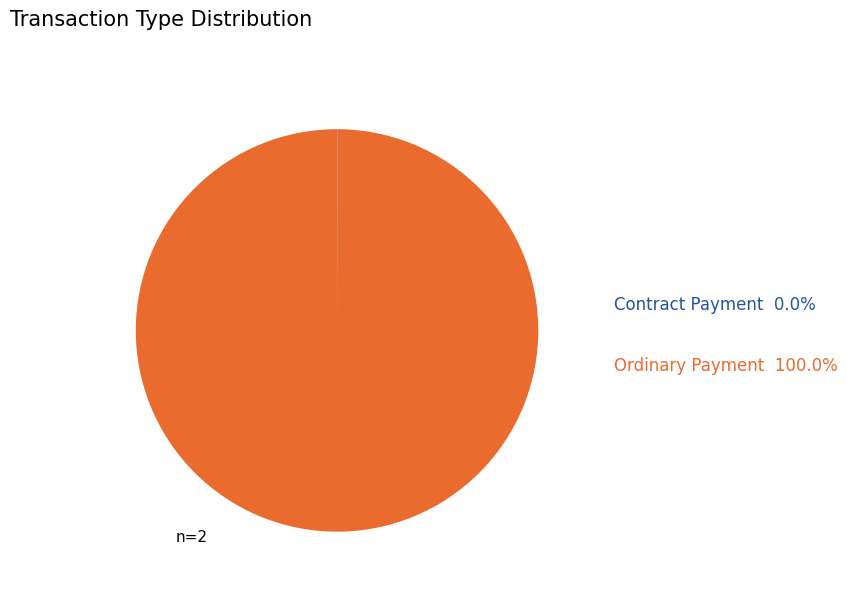

Does any single category account for the majority?

Yes